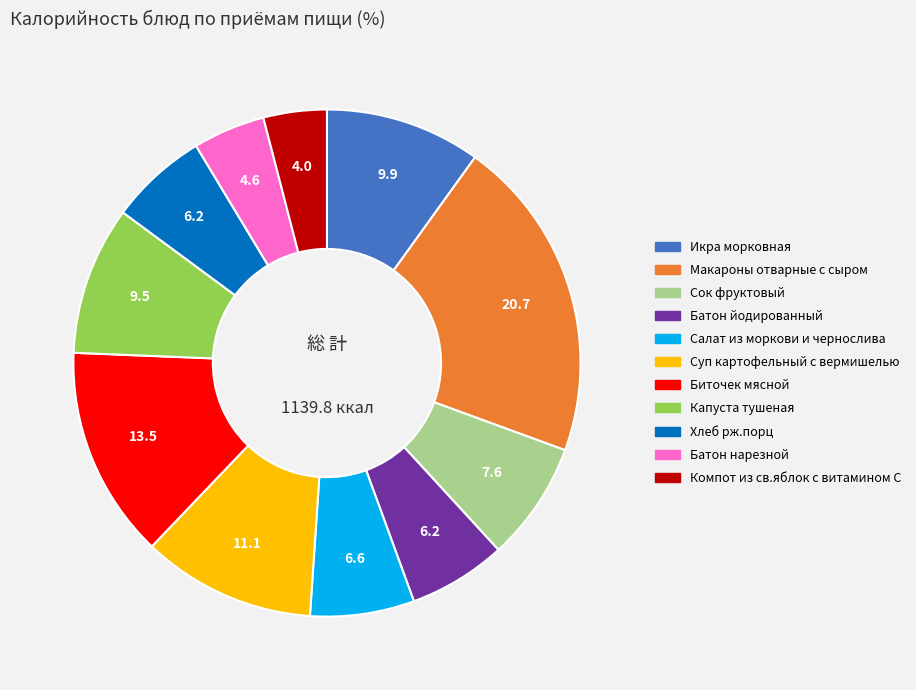

Which slice is the largest?

Макароны отварные с сыром